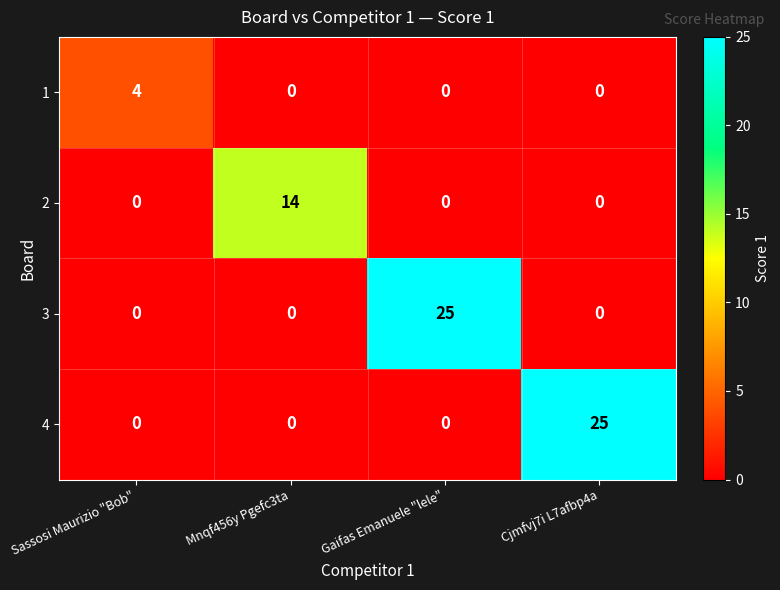

Count the 2 values in the range 0 to 14.

4